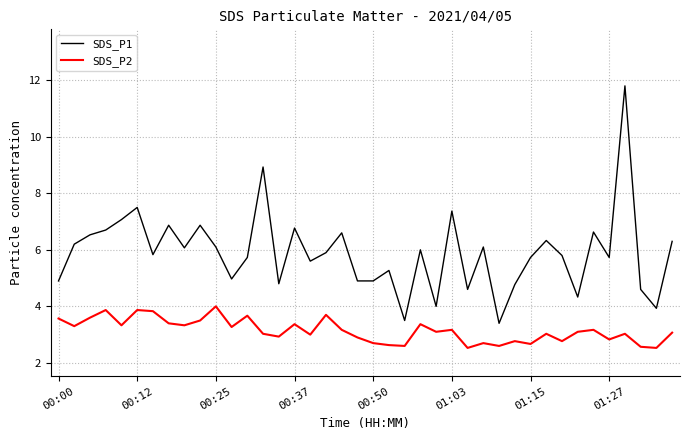

Which series has the largest total across all categories?

SDS_P1